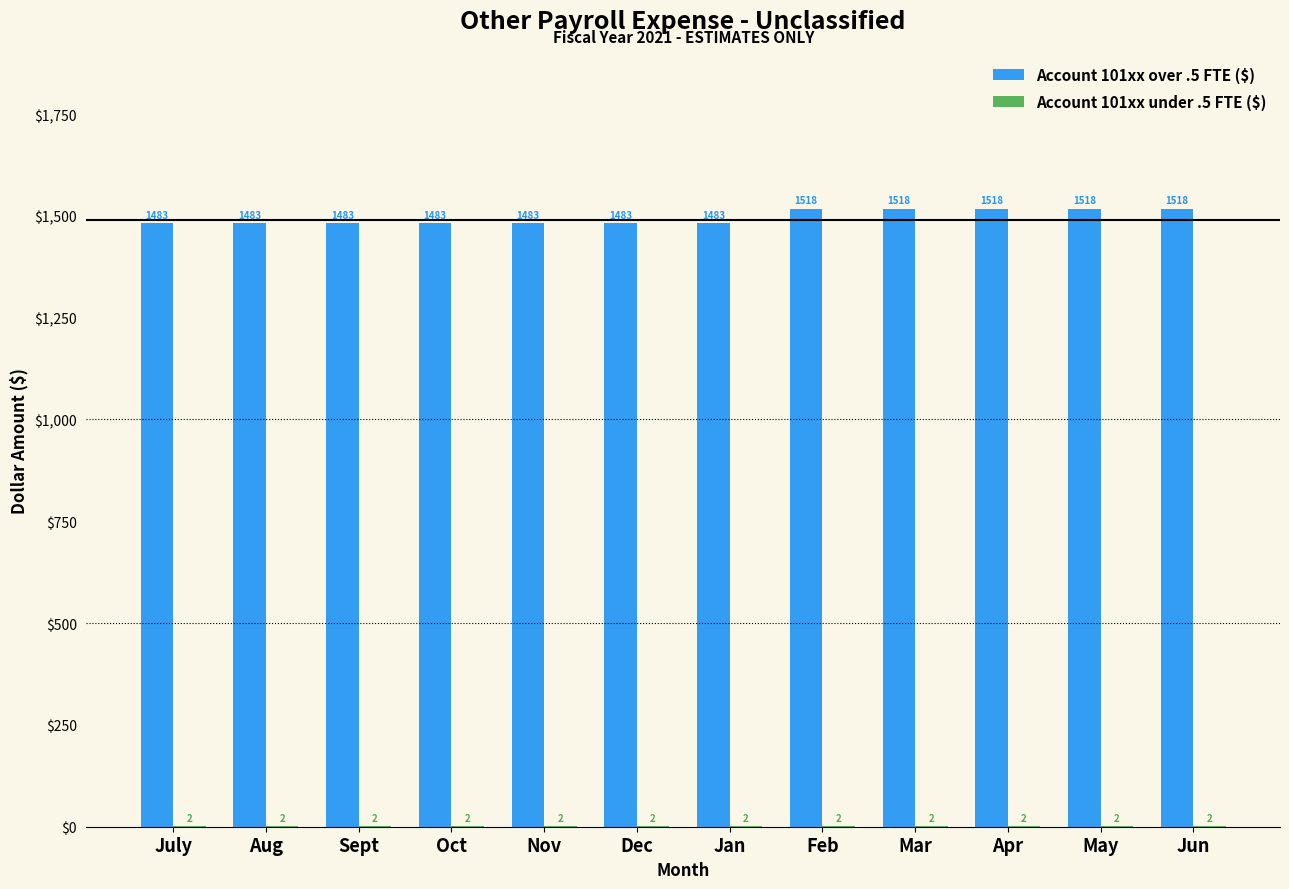

True or false: Account 101xx over .5 FTE ($) has a value of 2015.6 at Apr.

False